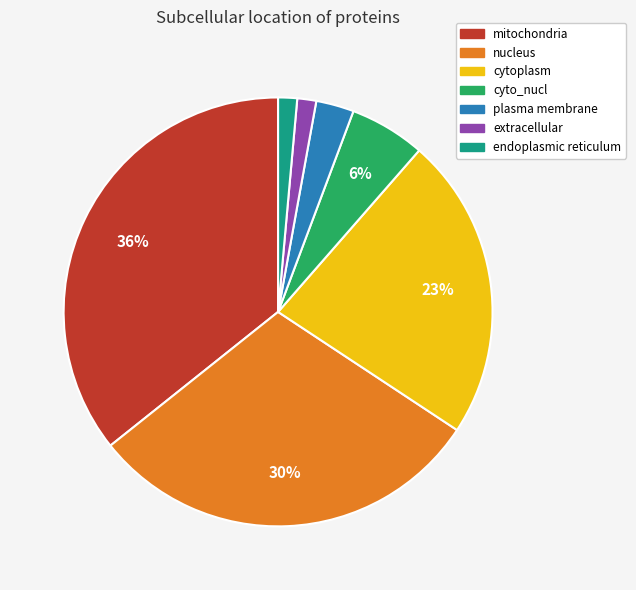

Do cytoplasm and plasma membrane together represent more than half of the pie?

No